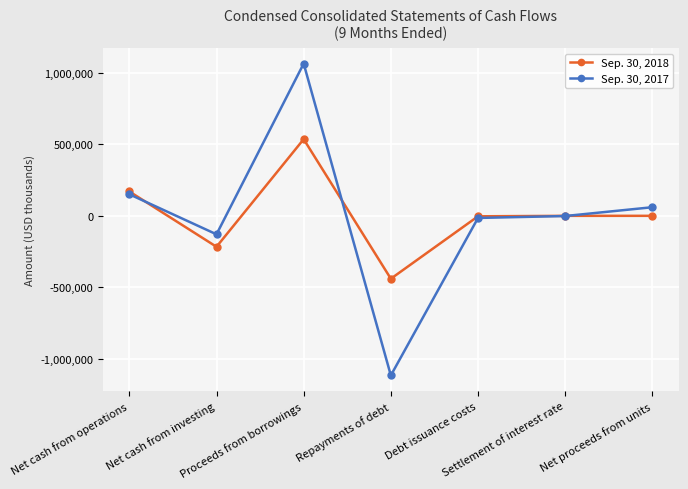

What is the label of the 6th point from the right?

Net cash from investing